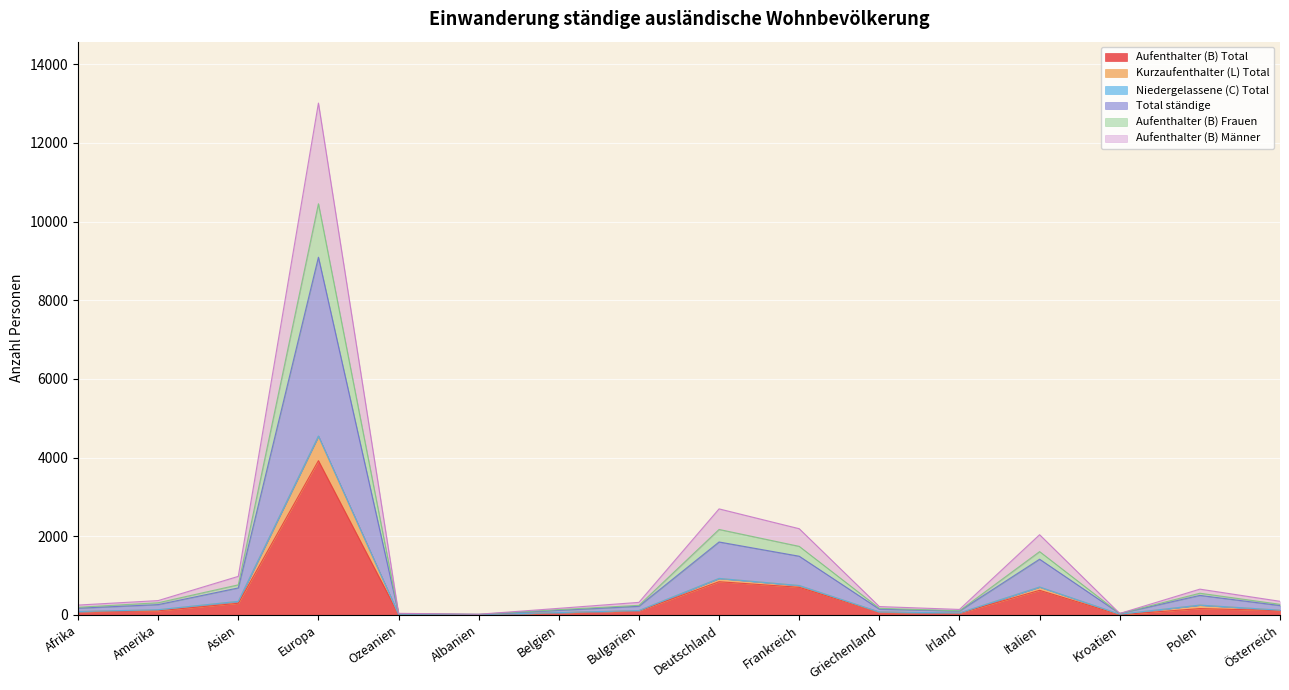

Where is Aufenthalter (B) Total nearest to the value 1961?

Deutschland